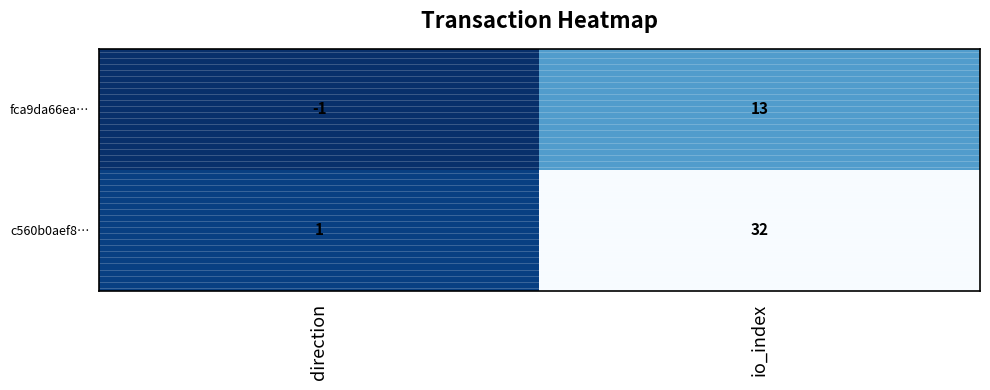

True or false: fca9da66ea… has a value of -1 at direction.

True